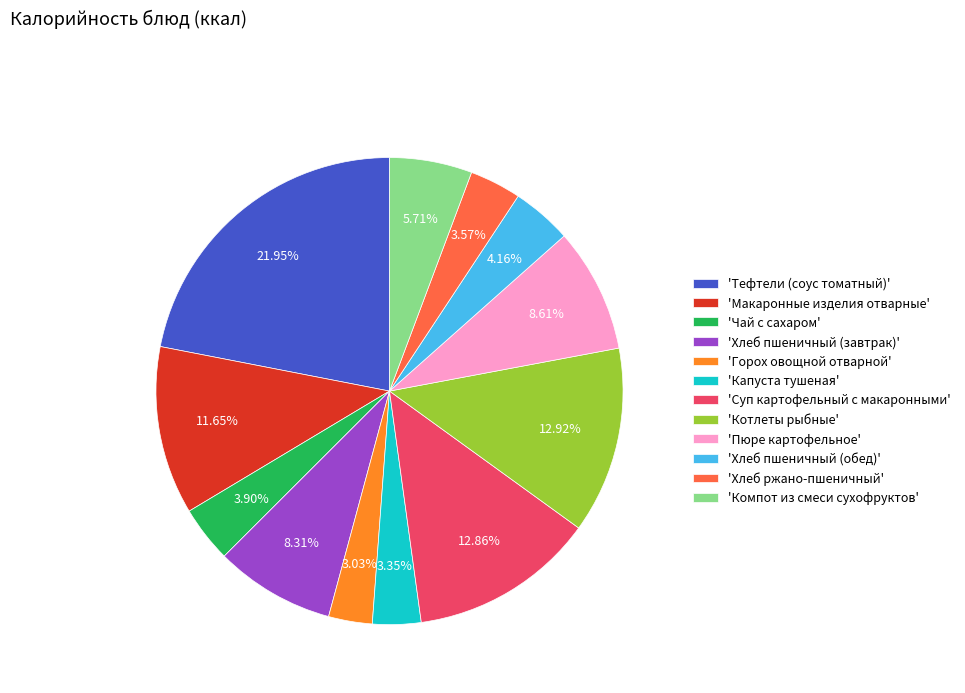

To the nearest percent, what is the difference between the largest and smallest slice percentages?

19%